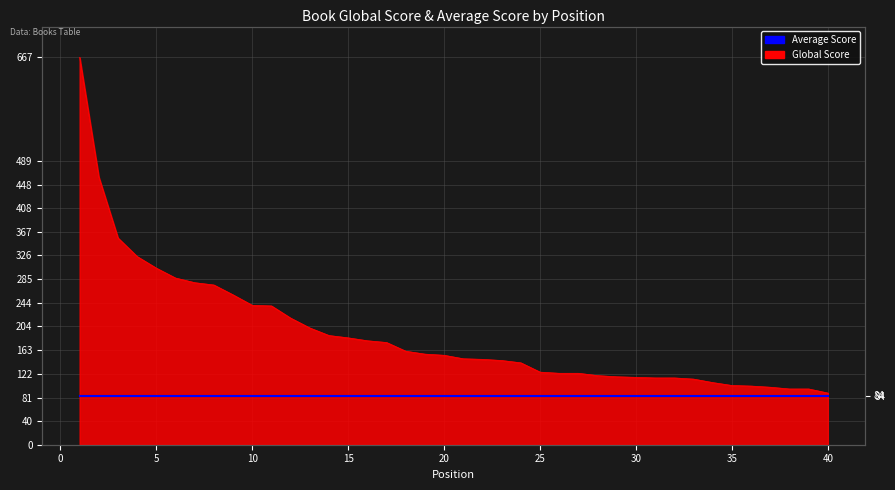

What is the smallest value displayed?

89